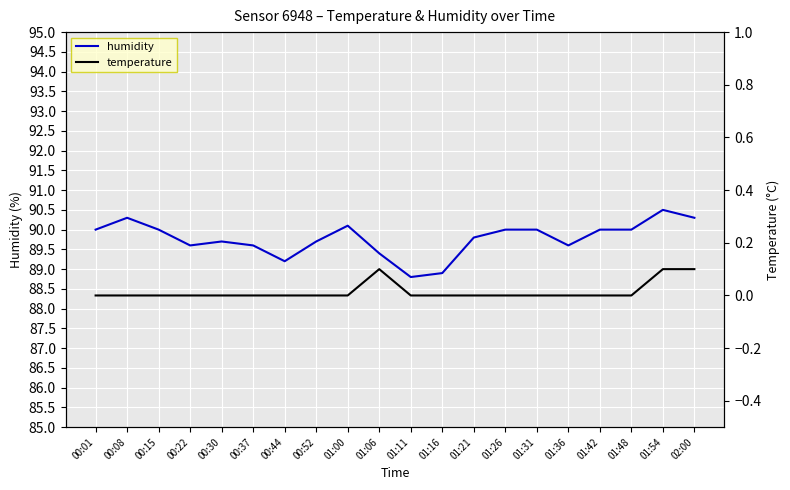

Rank the series by their maximum value, from lowest to highest.

temperature, humidity